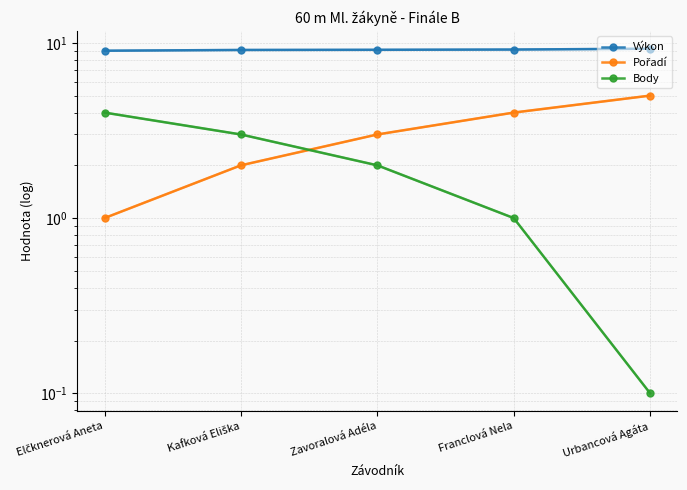

Is the value of Výkon at Kafková Eliška greater than the value of Pořadí at Elčknerová Aneta?

Yes